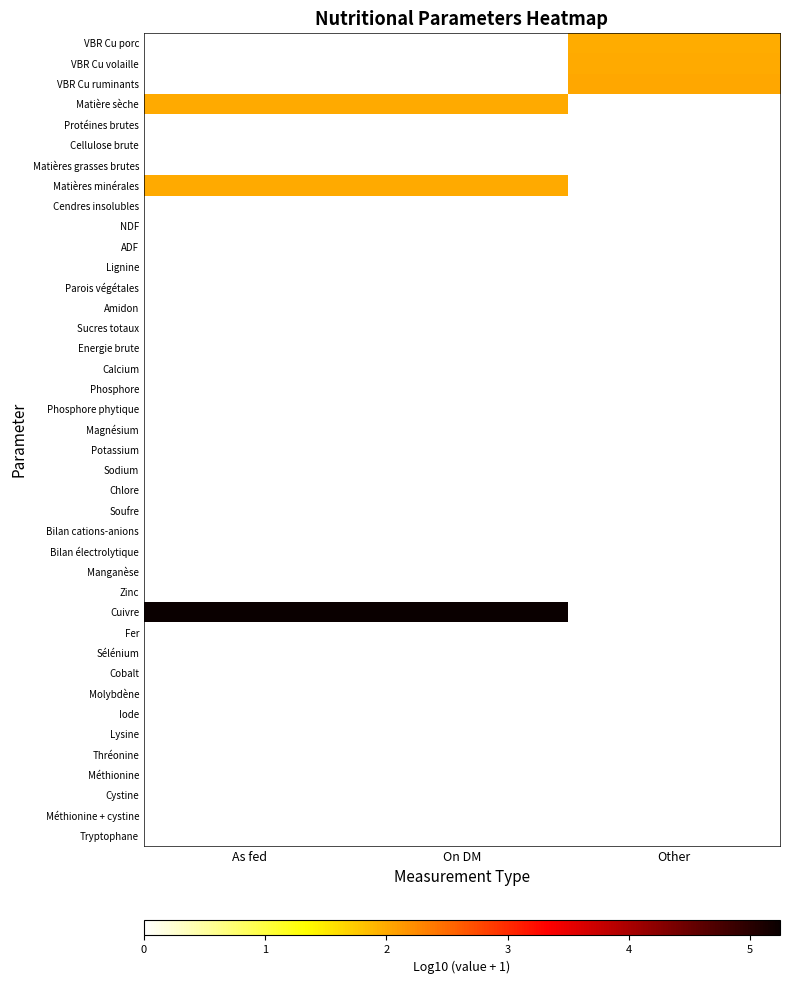

Which category has the lowest value across all series?

As fed